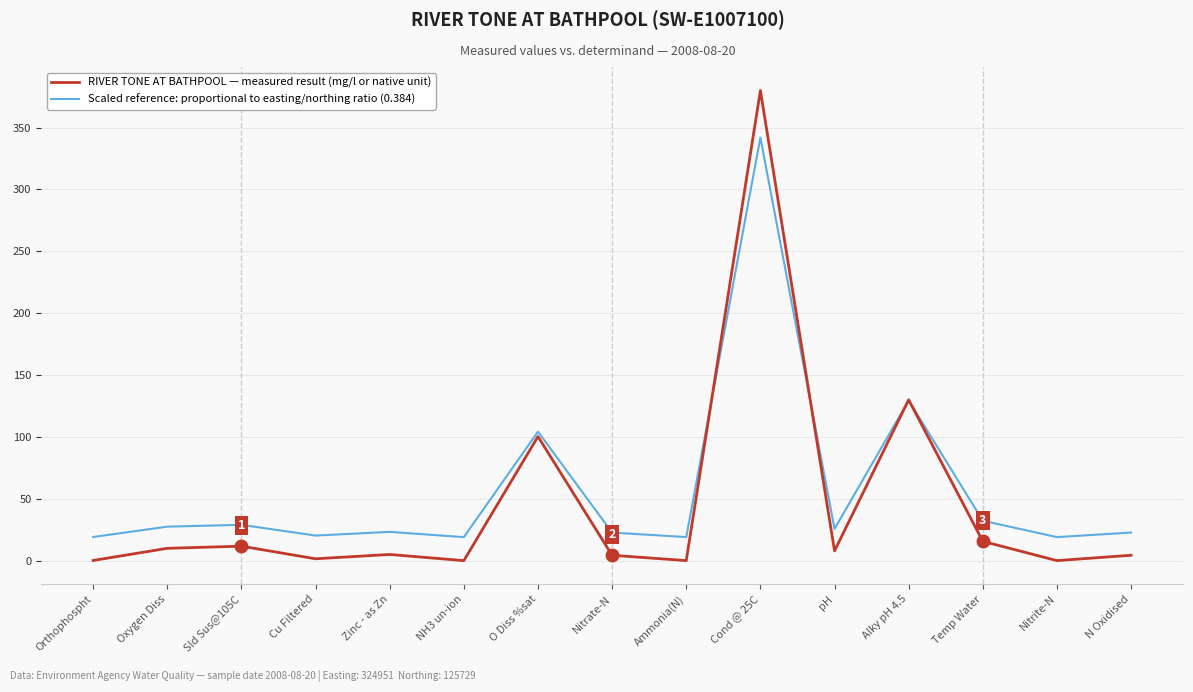

The Scaled reference: proportional to easting/northing ratio (0.384) series shows 32.3 at Temp Water. True or false?

True